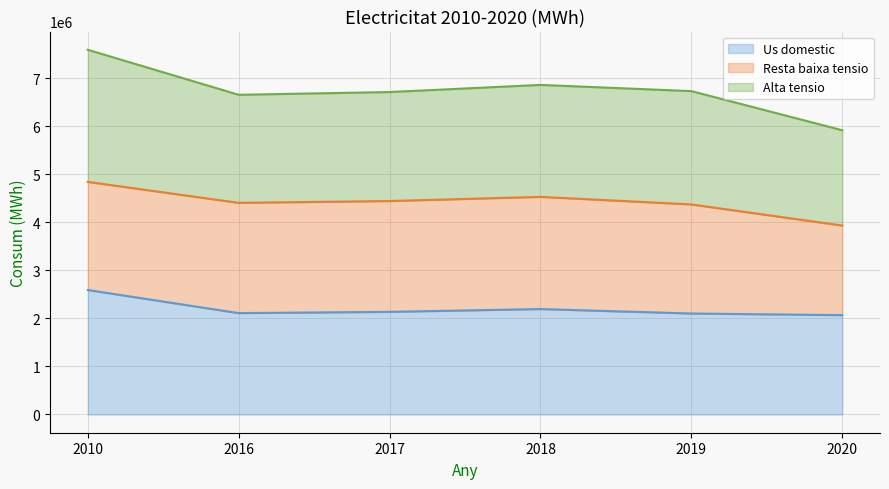

At which category is the sum across all series the highest?

2010